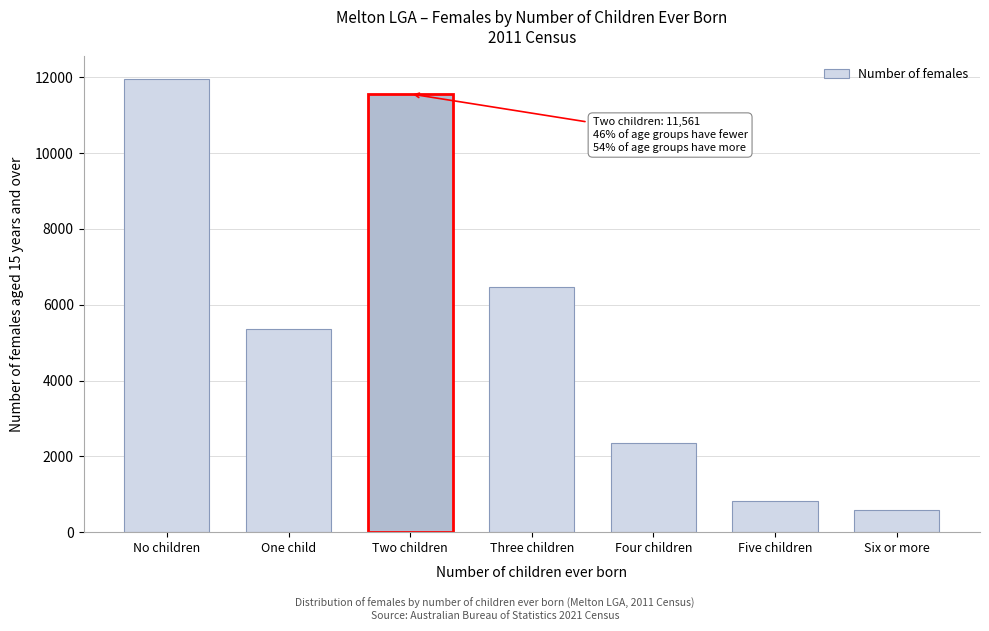

Reading right to left, list all the values displayed in this chart.

Six or more=597	Five children=819	Four children=2364	Three children=6459	Two children=11561	One child=5360	No children=11950